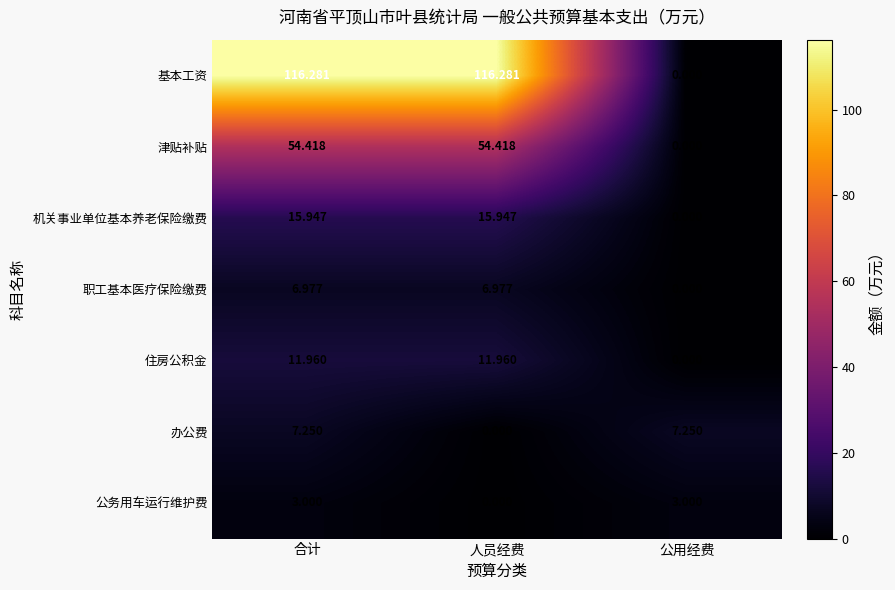

At which category is the sum across all series the highest?

合计